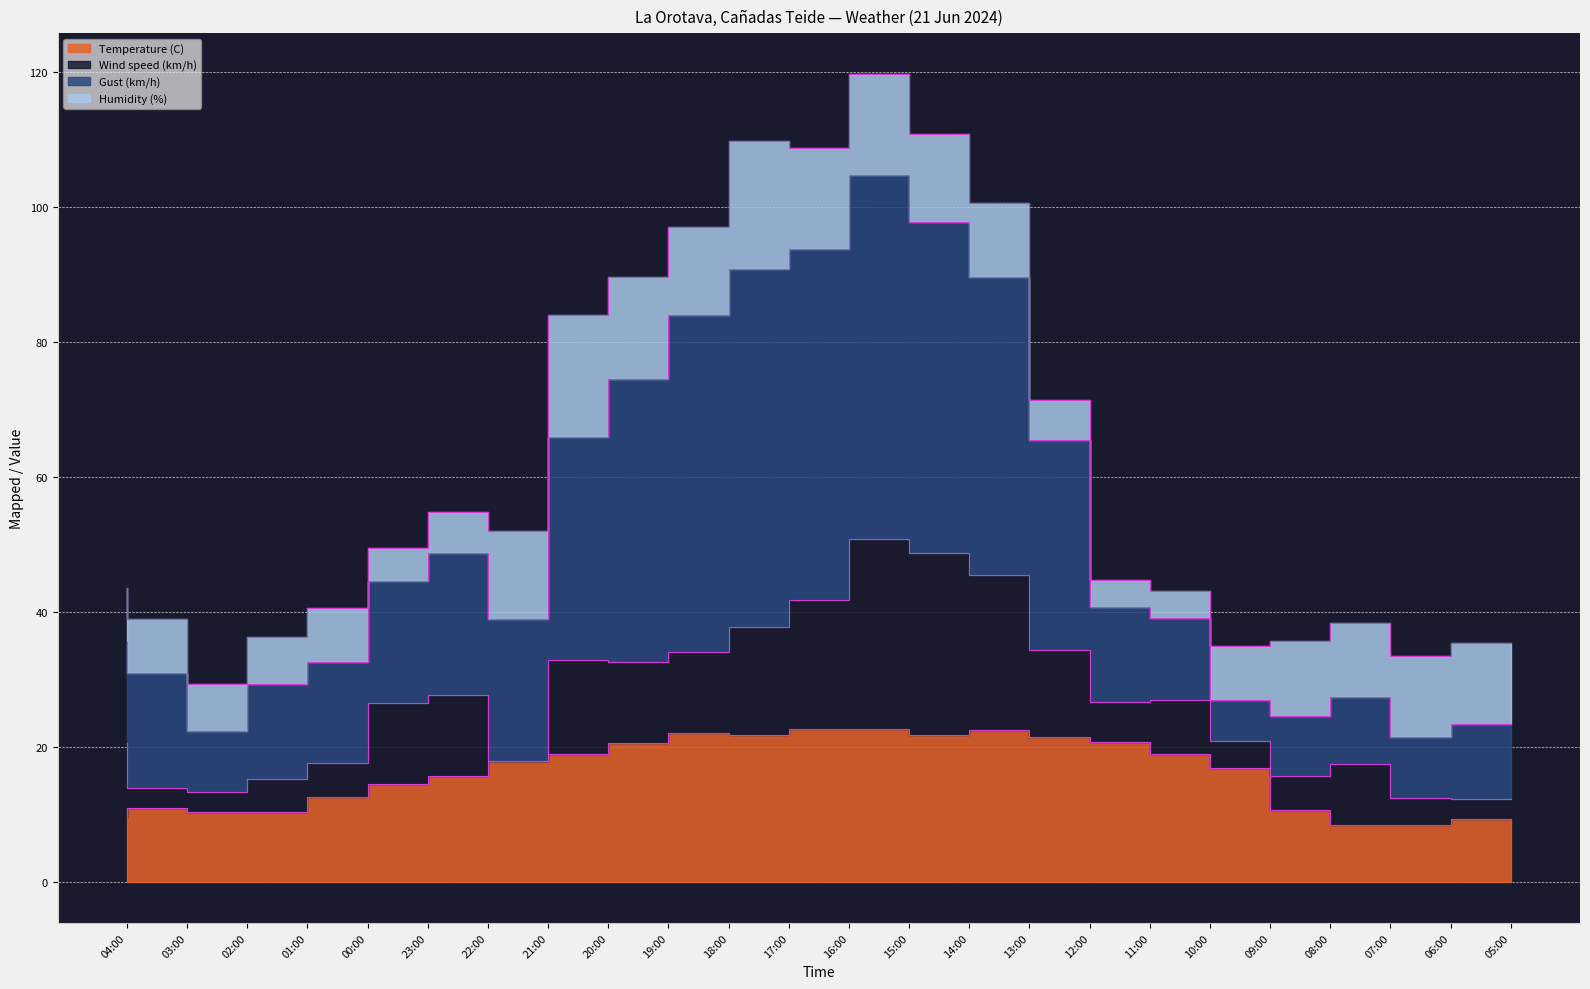

What is the label of the 6th point from the right?

10:00